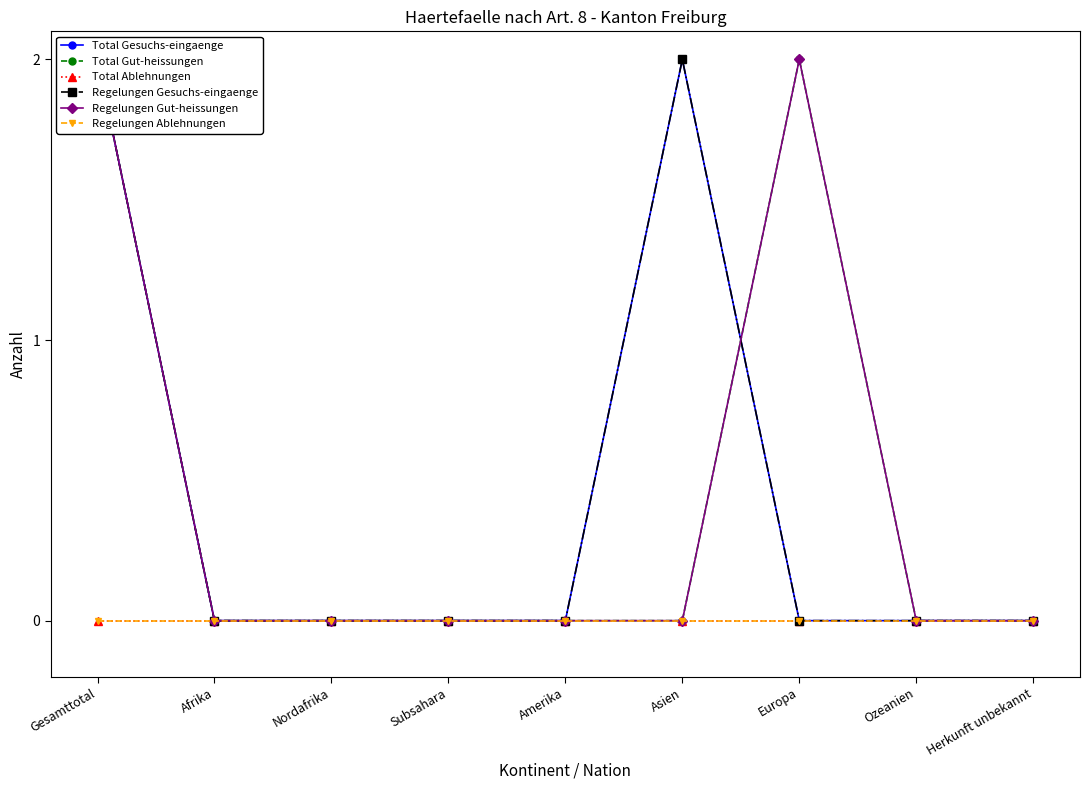

True or false: Regelungen Ablehnungen and Total Gut-heissungen cross at least once.

False